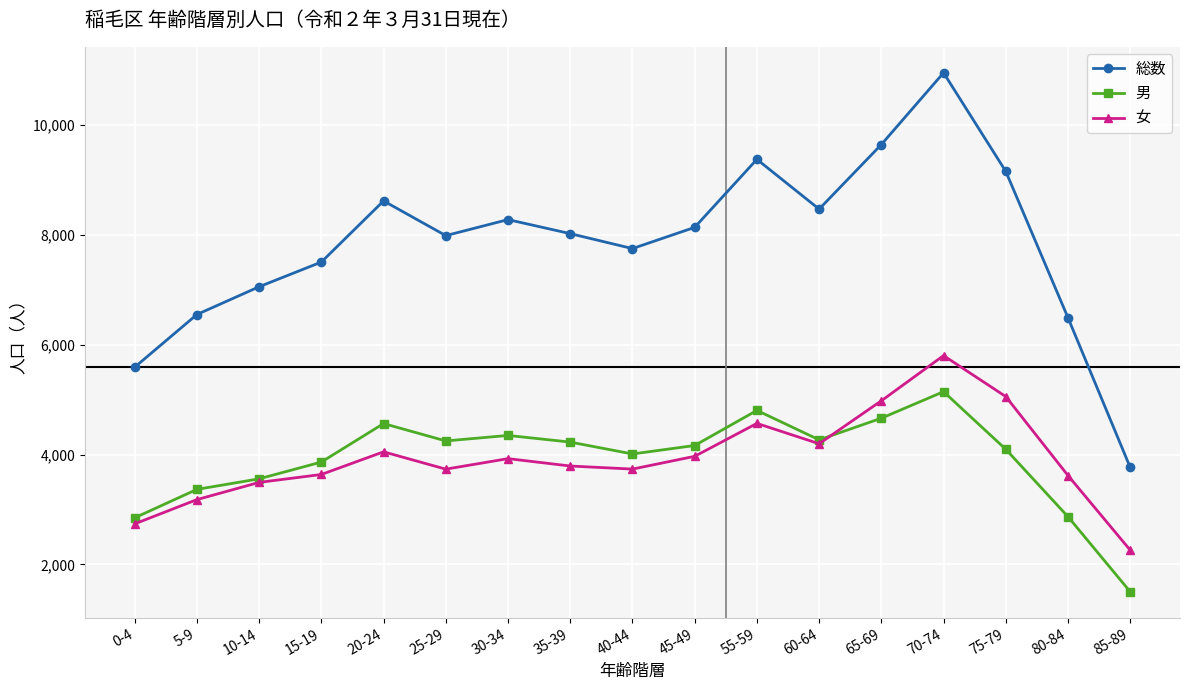

The value of 男 at 70-74 is 5143. True or false?

True